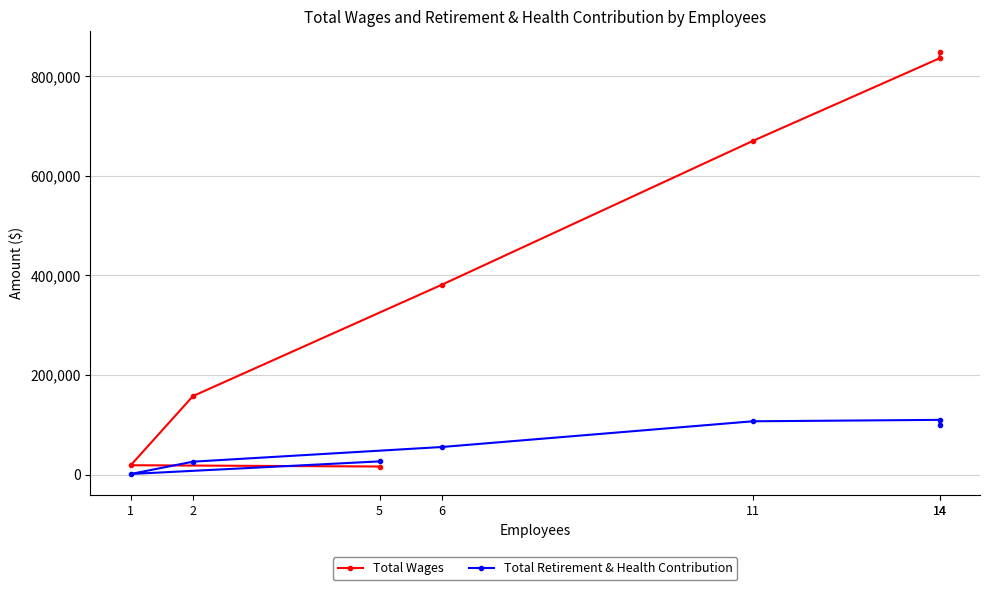

What is the sum of all Total Retirement & Health Contribution values?

426056